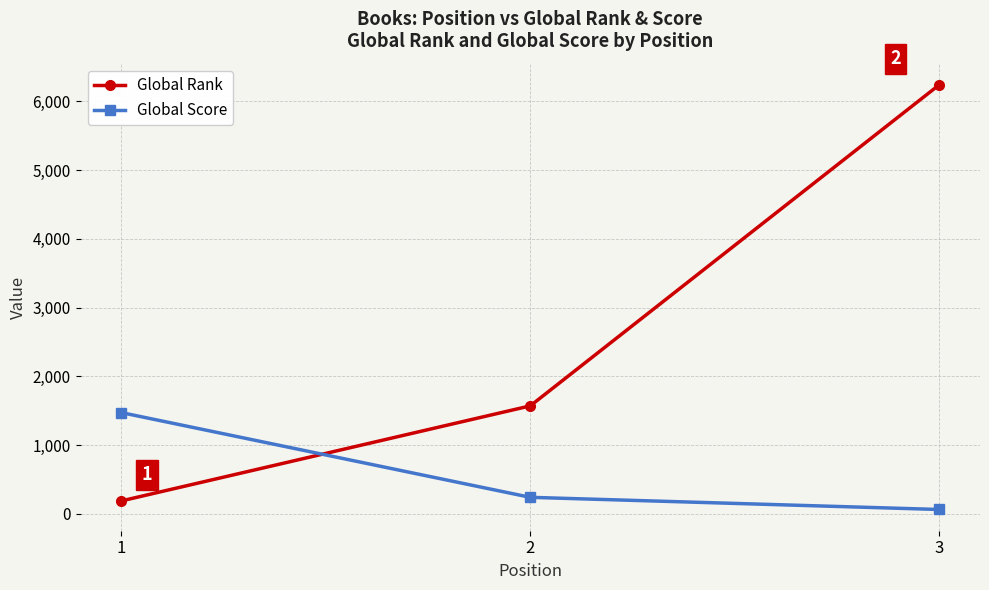

At which category is the sum across all series the highest?

3